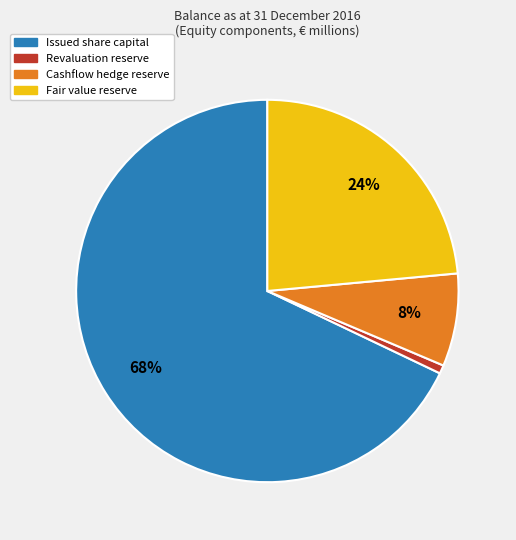

To the nearest percent, what is the average slice percentage?

25%